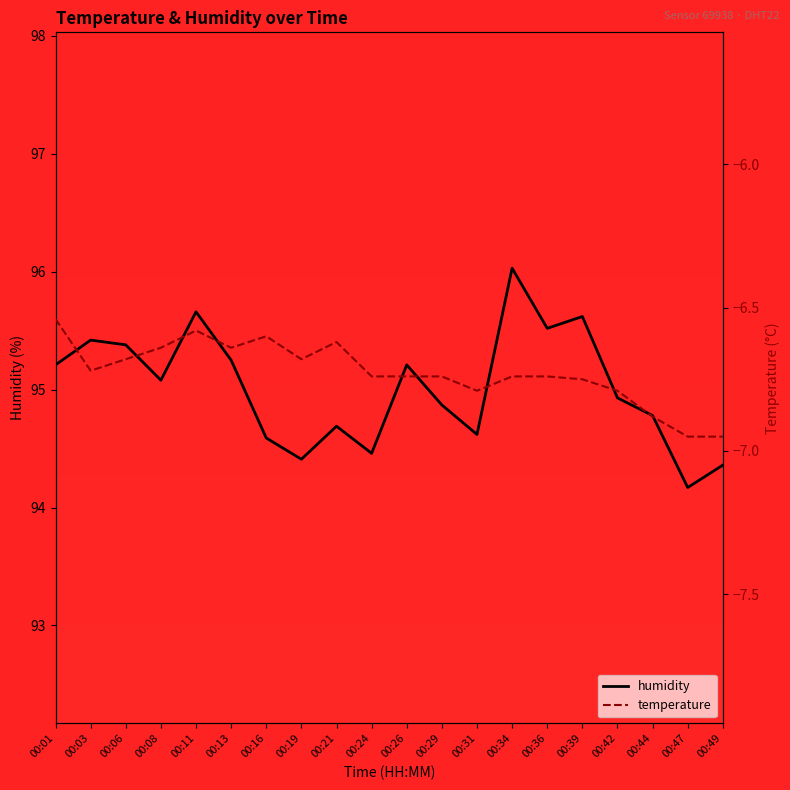

True or false: temperature and humidity cross at least once.

False